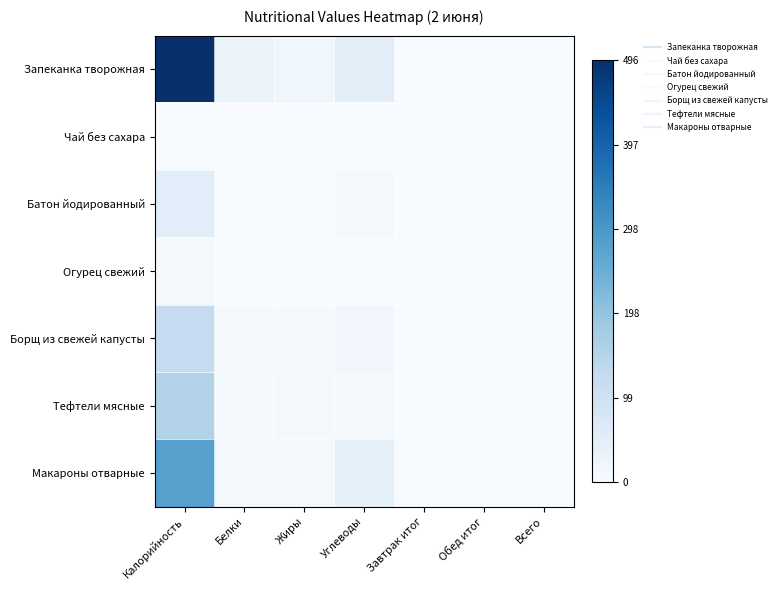

Which category has the highest value across all series?

Калорийность